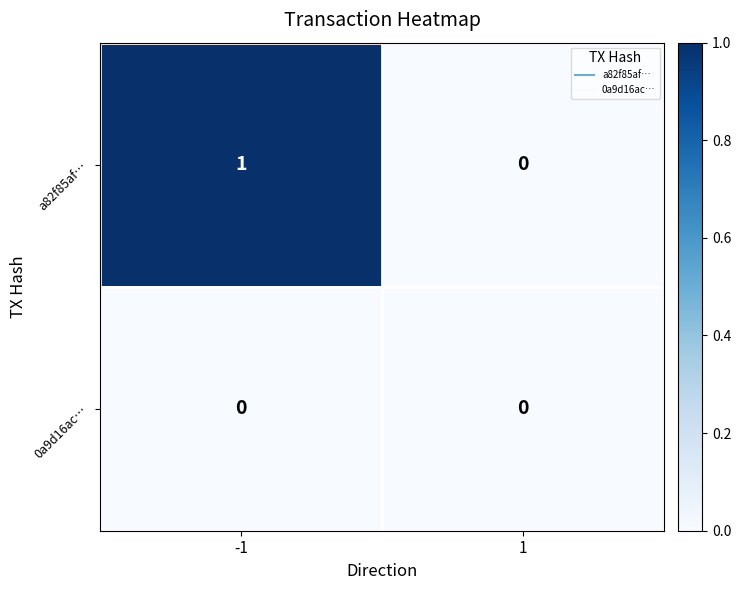

Rank the series by their average value, from highest to lowest.

a82f85af…, 0a9d16ac…